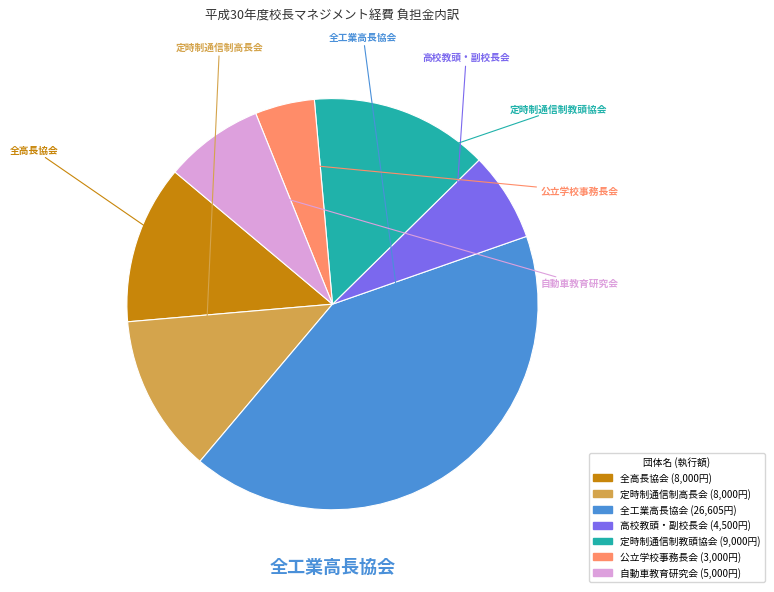

Does any single category account for the majority?

No